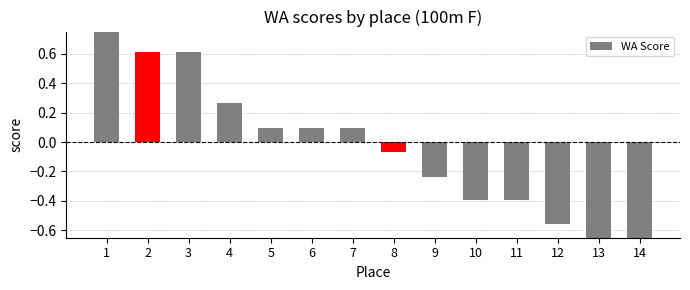

List the labels in order of value, smallest first.

13, 14, 12, 10, 11, 9, 8, 5, 6, 7, 4, 2, 3, 1